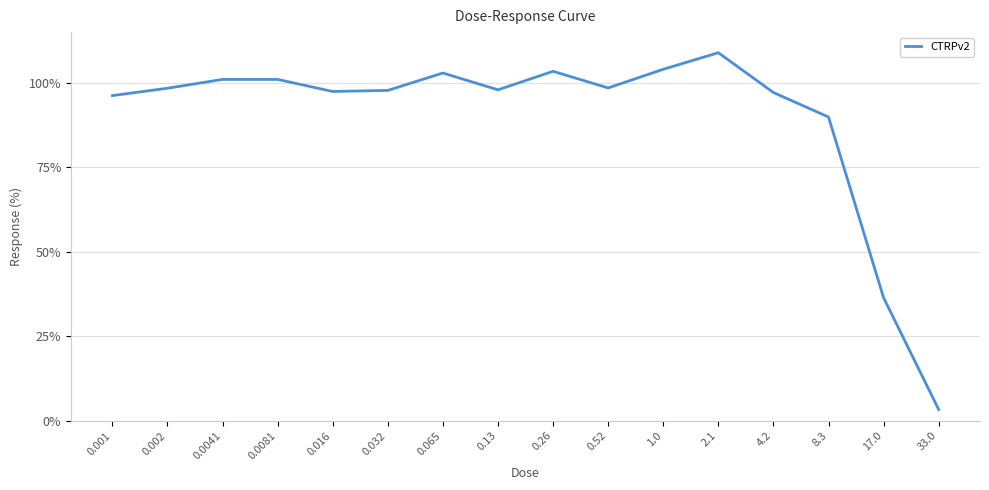

What is the maximum value shown in the chart?

108.9